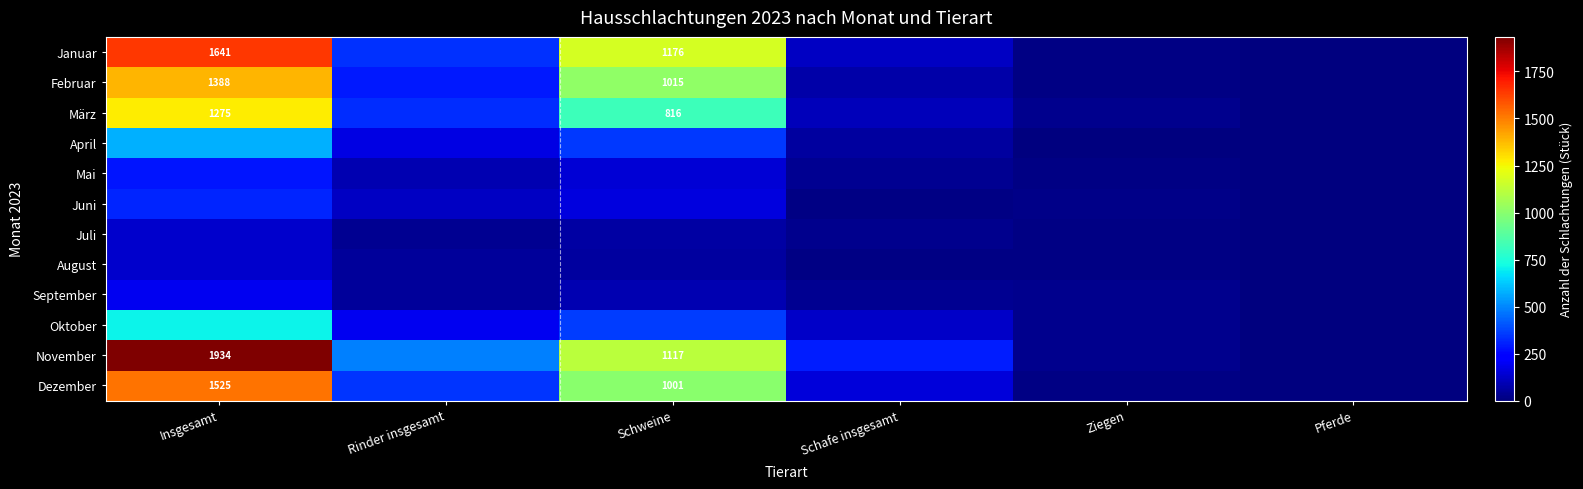

What is the difference between the November values at Schweine and Insgesamt?

817